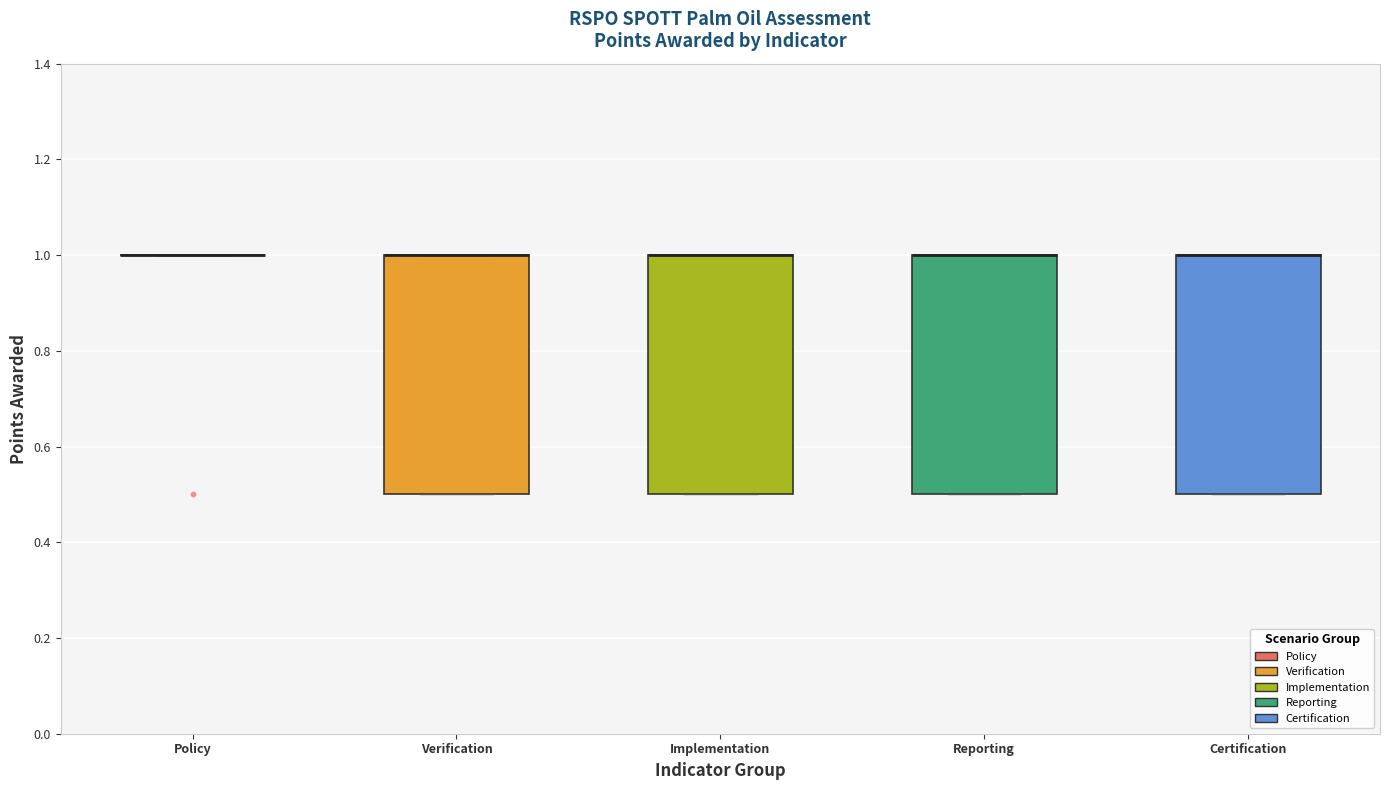

Where is the lower edge of the box for Implementation on the y-axis? The values are not printed on the chart, so give them approximately, as read against the axis.

0.5